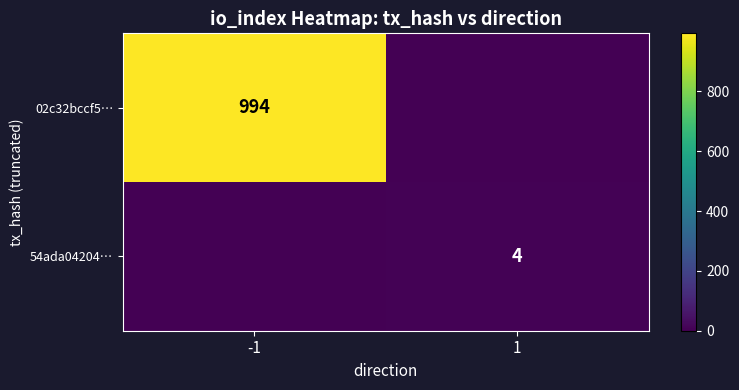

The 02c32bccf5… series shows 1380 at -1. True or false?

False